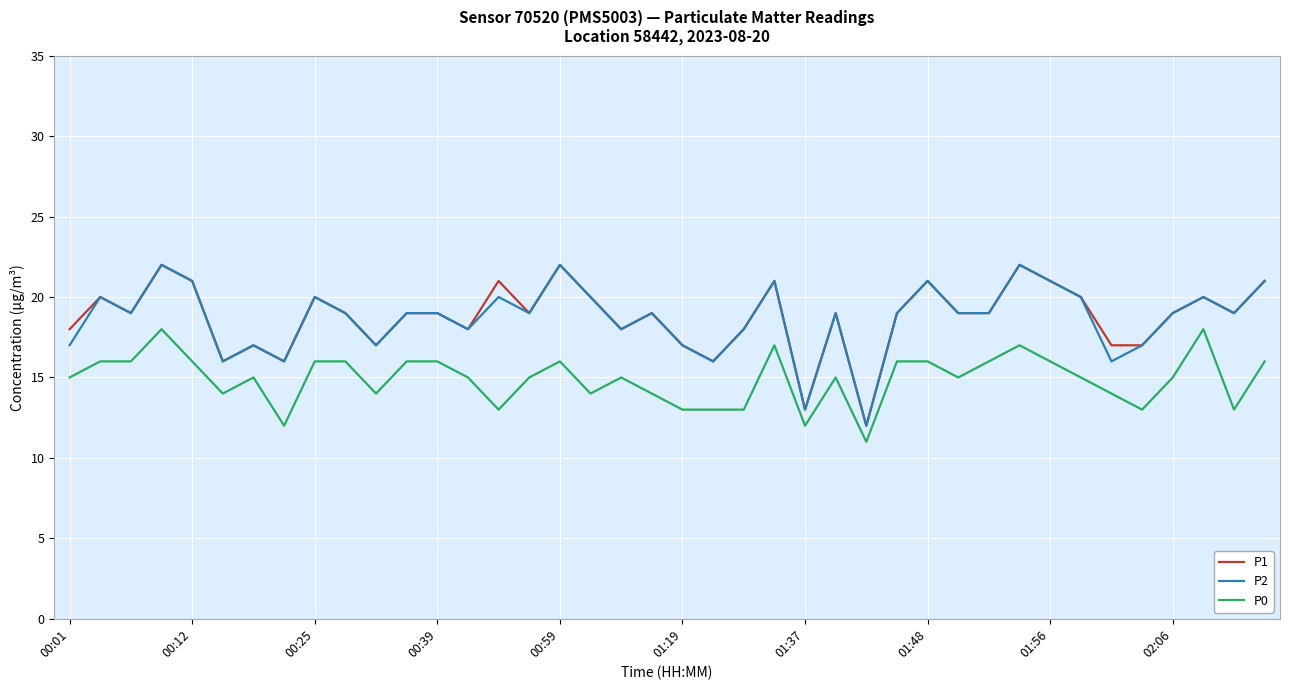

What is the smallest value displayed?

11